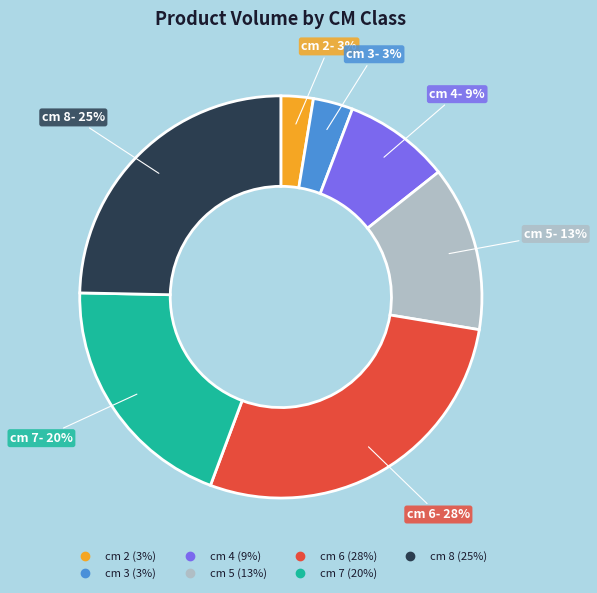

Is there a majority slice in this chart?

No